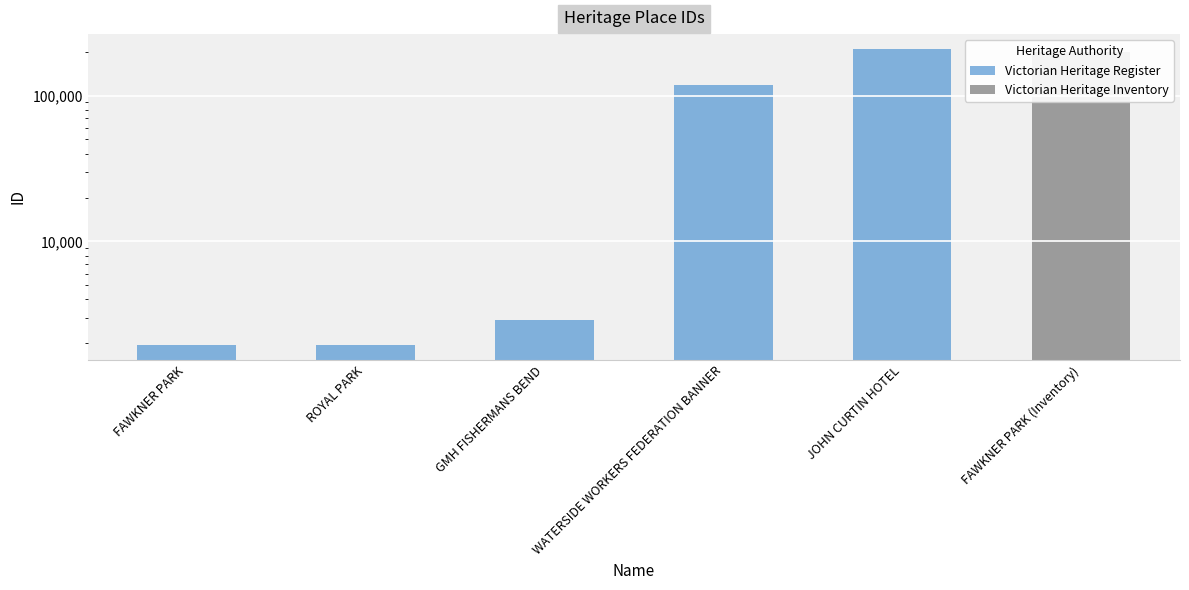

What is the change in value from FAWKNER PARK to WATERSIDE WORKERS FEDERATION BANNER?

+115334